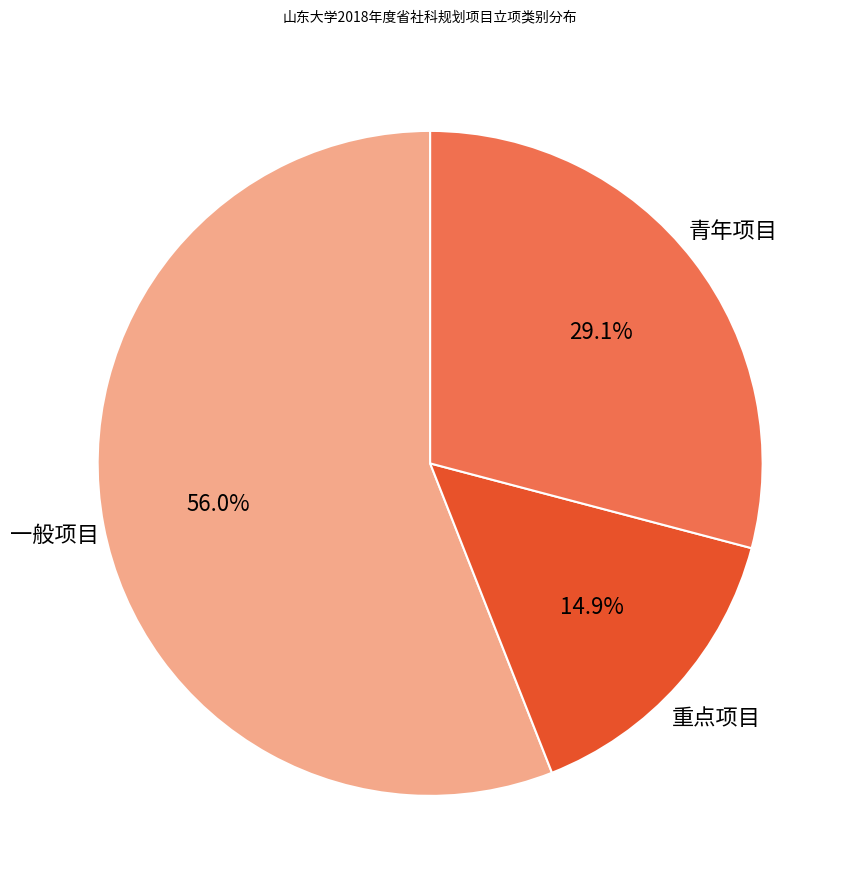

Approximately how many times larger is the value at 一般项目 compared to 重点项目?

3.8